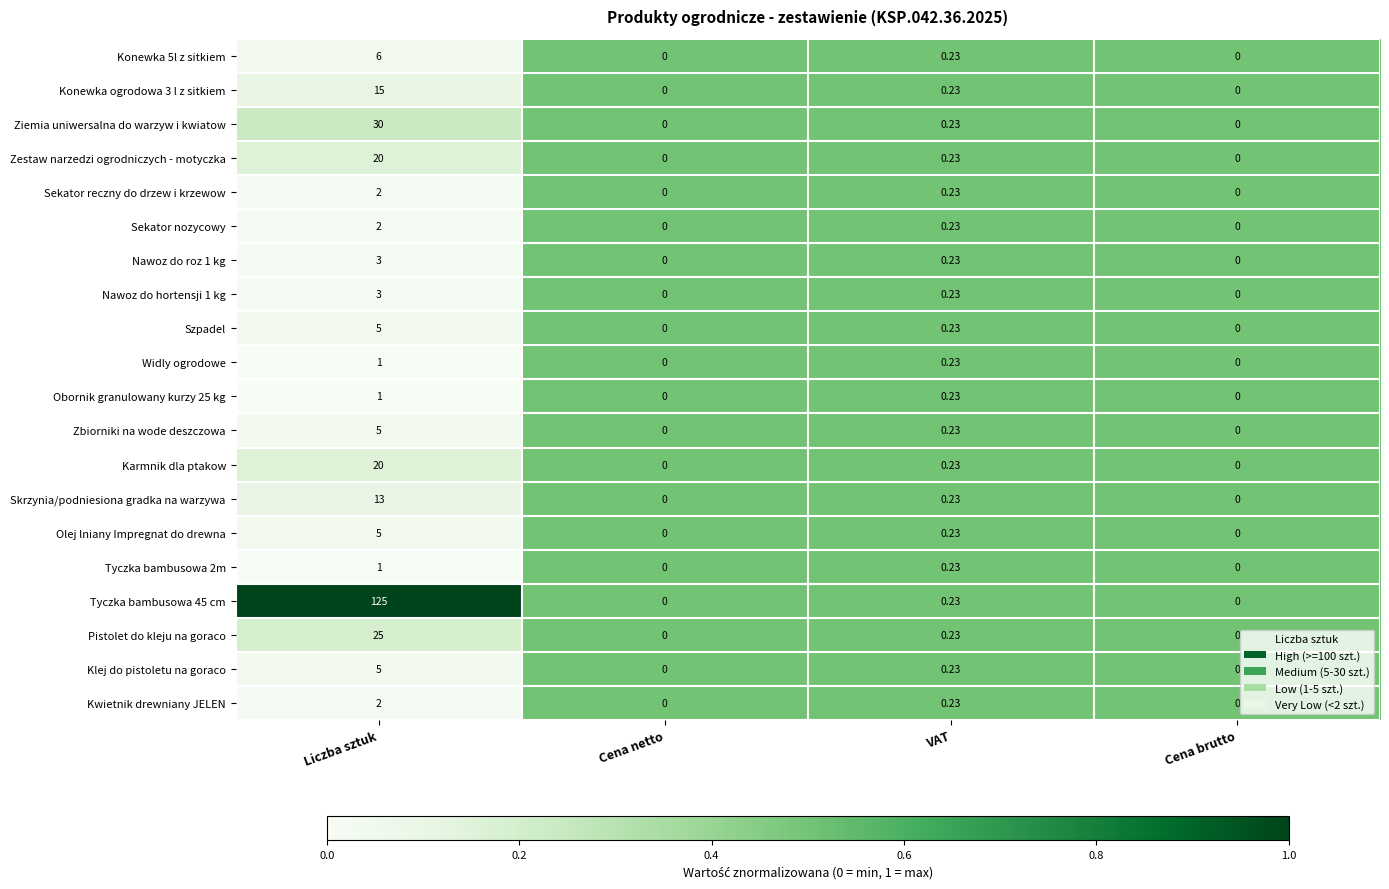

At which category is the sum across all series the highest?

Liczba sztuk